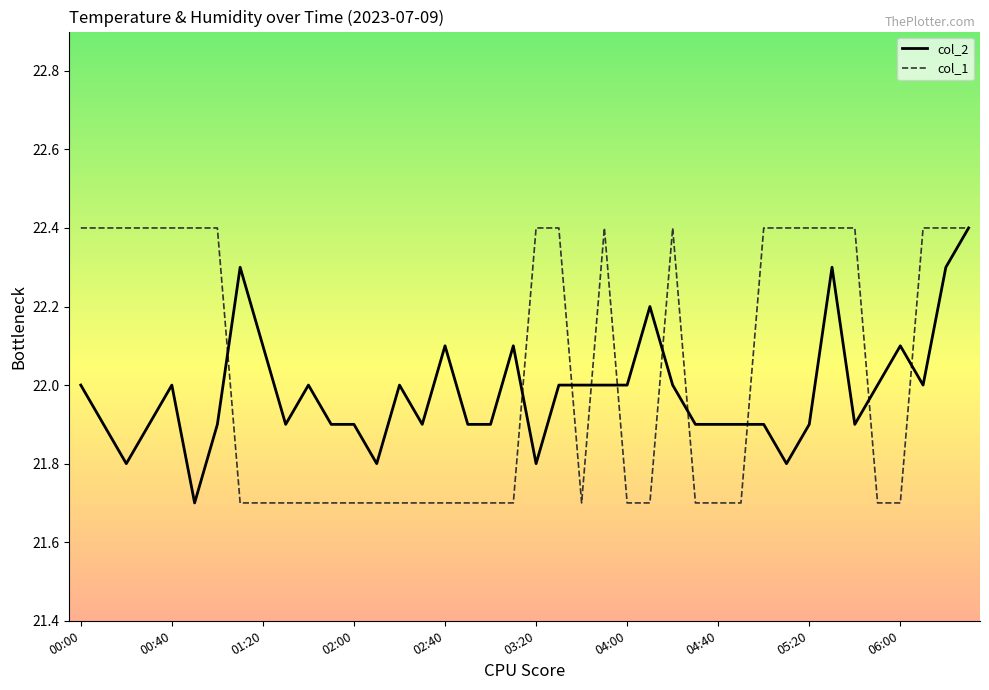

What is the difference between the maximum and minimum values in the col_1 series?

0.7